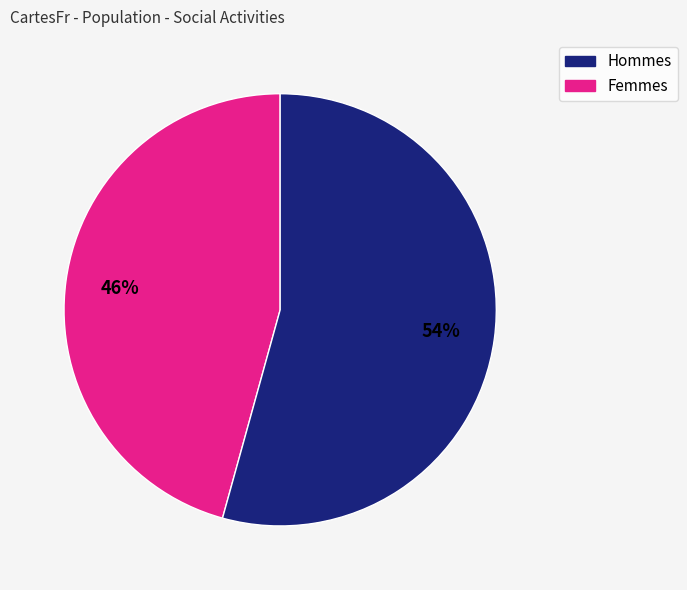

To the nearest percent, what is the average slice percentage?

50%